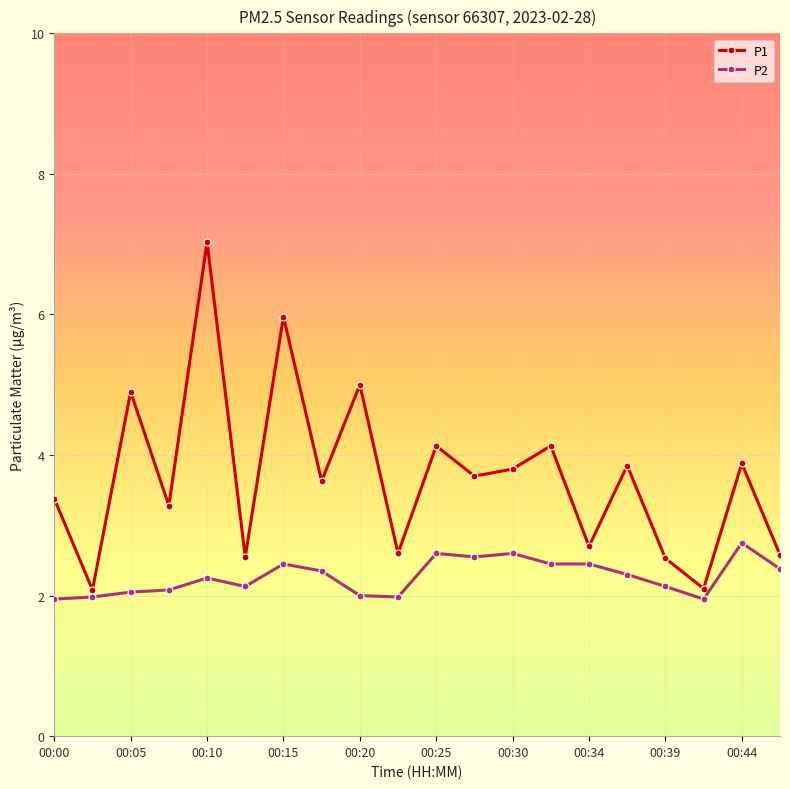

True or false: P2 and P1 cross at least once.

False